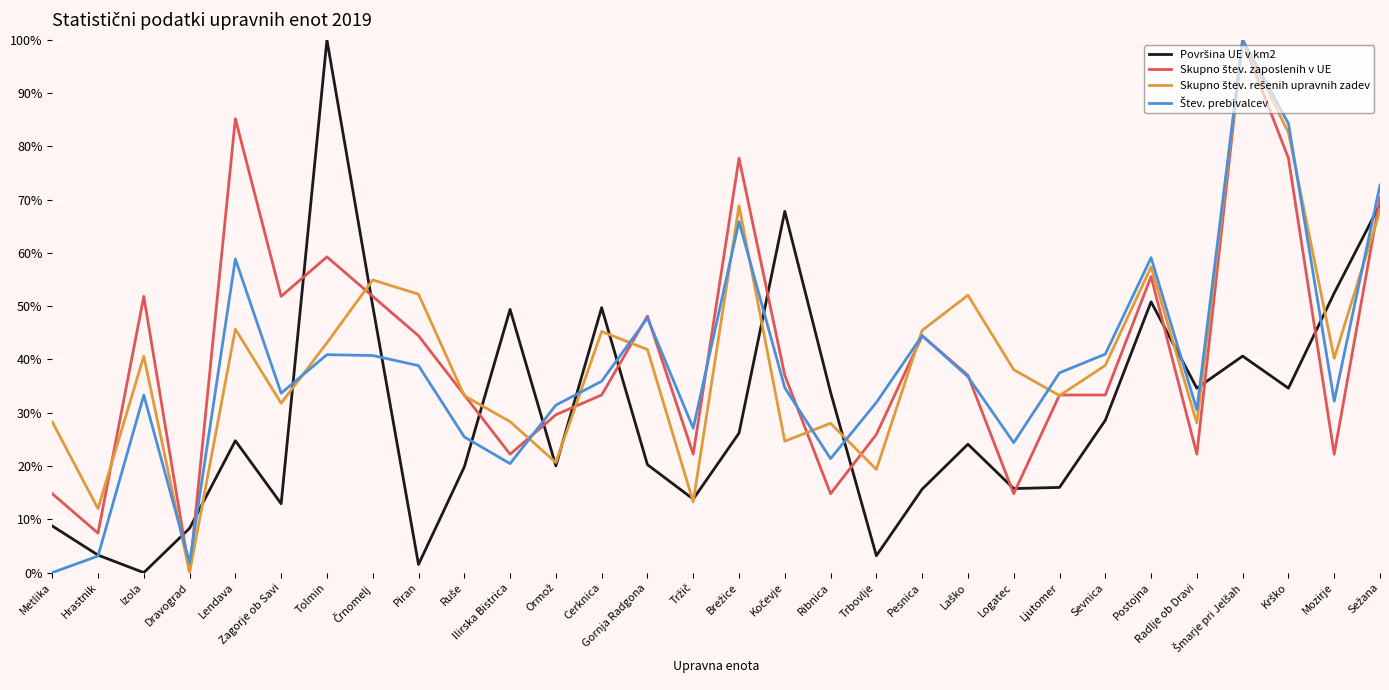

What is the total value across all series at Ribnica?

98.1